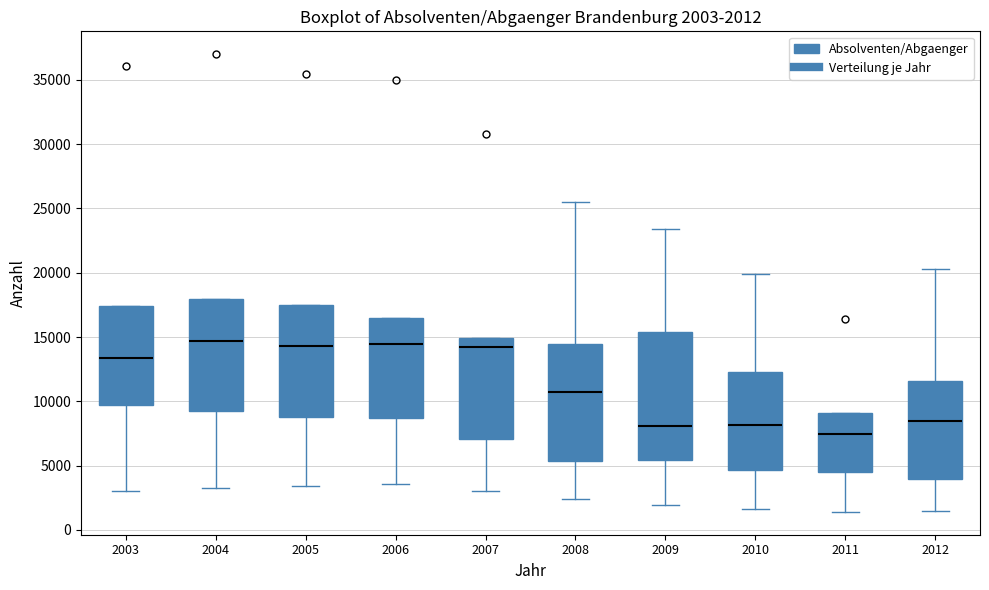

Which box is the tallest, from its lower edge to its upper edge?

2009